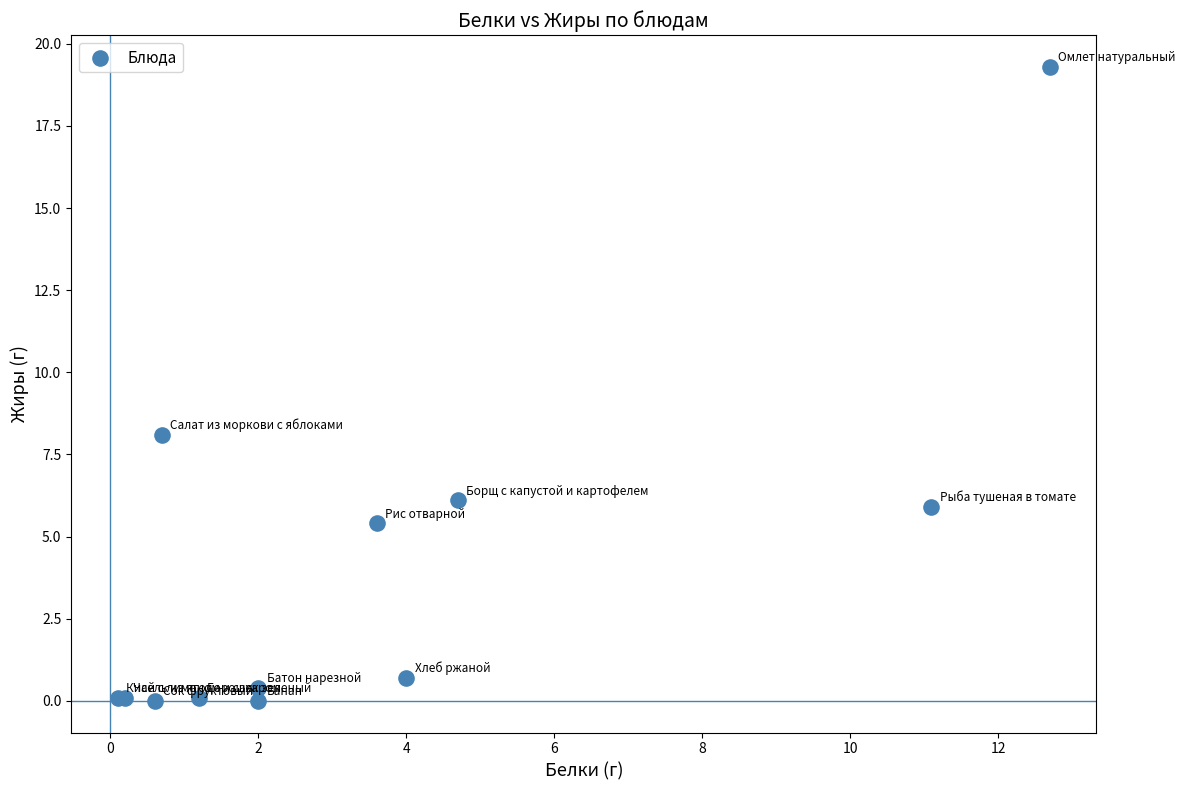

What Y value in the scatter plot is closest to 9?

8.1